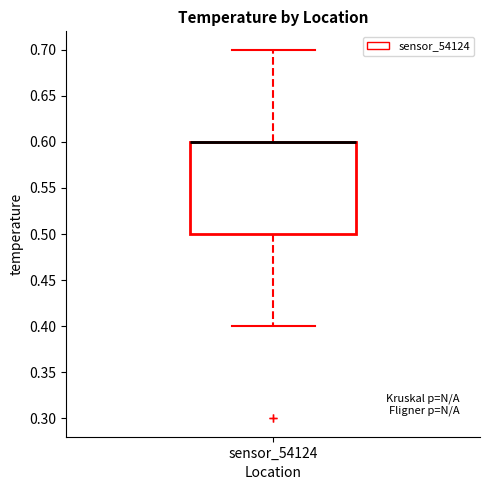

Transcribe this box plot: give where the median line is, the range the box spans, and where the two whiskers end, as read against the y-axis. The values are not printed on the chart, so give them approximately, as read against the axis.

median 0.6 (drawn on the box's upper edge), box 0.5 to 0.6, whiskers 0.4 to 0.7